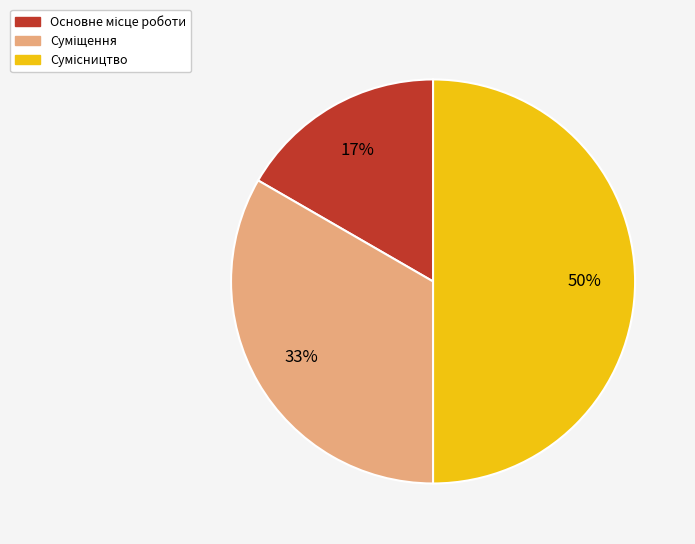

To the nearest percent, what is the average slice percentage?

33%